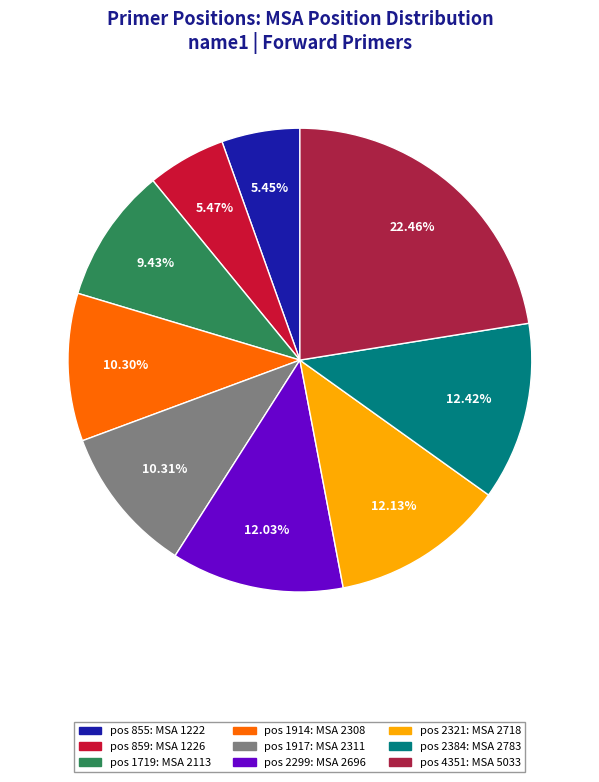

Is there a majority slice in this chart?

No